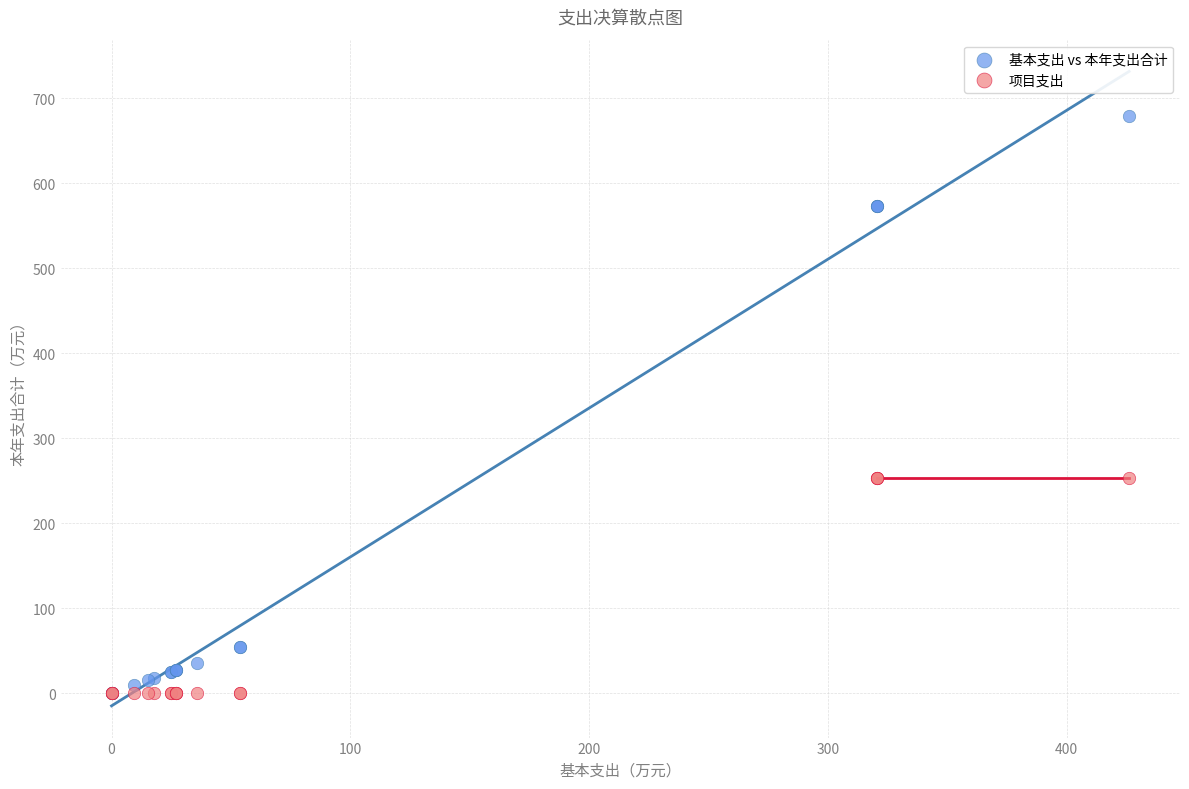

Which series has the largest Y range (max minus min)?

基本支出 vs 本年支出合计